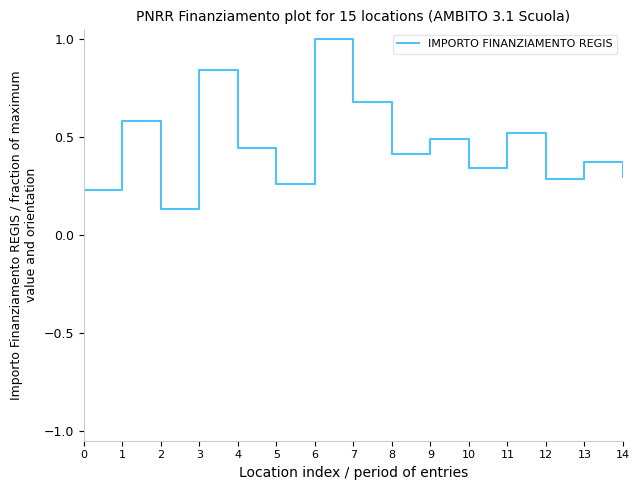

True or false: the data shows 0.6 at 1.

True